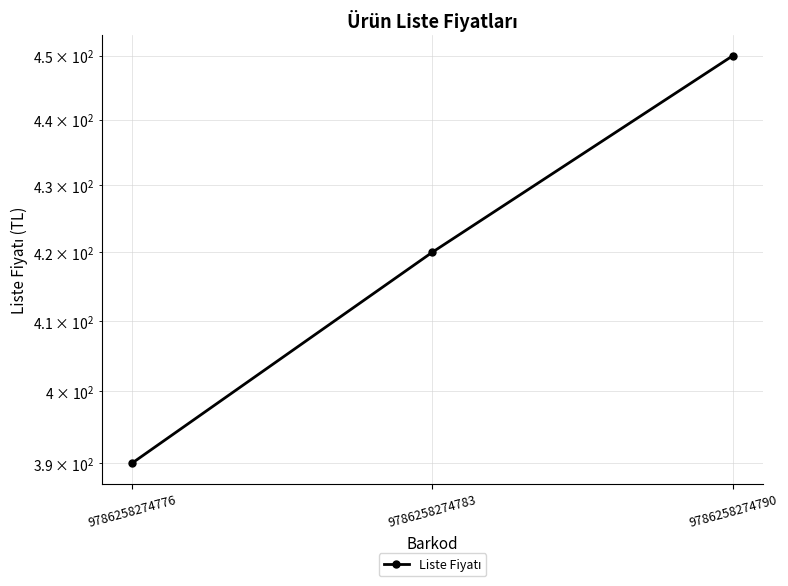

Reading left to right, extract all data points from this chart.

390	420	450